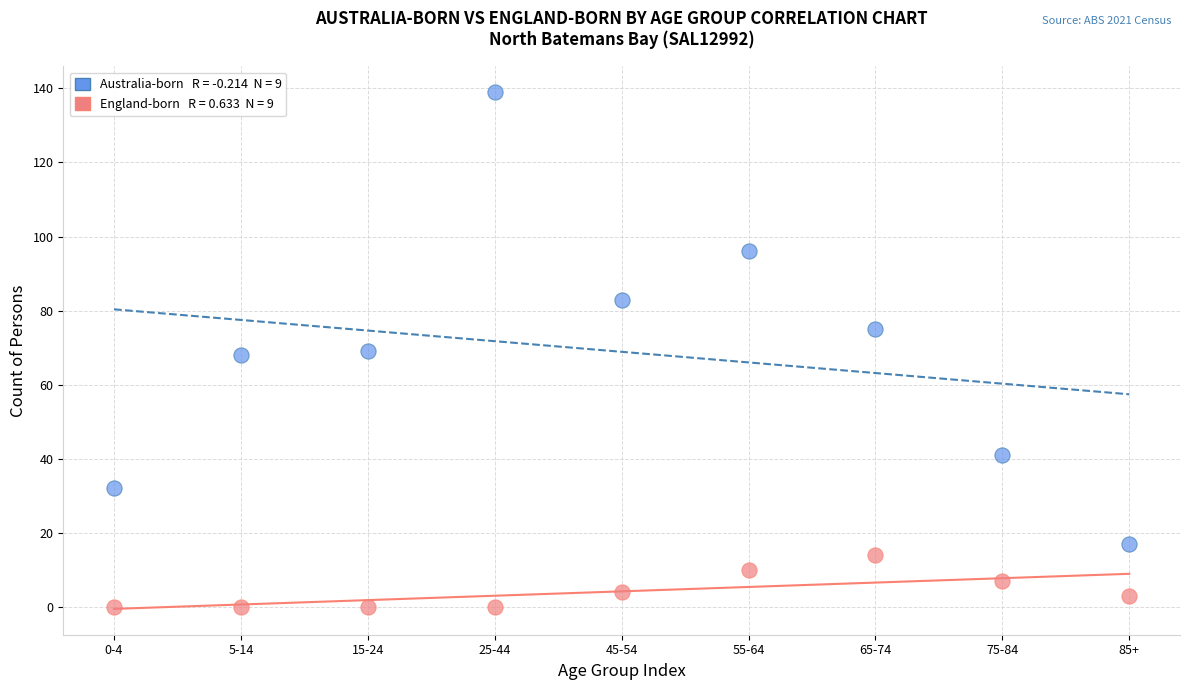

Across all data points, what is the range of Y values (max minus min)?

139